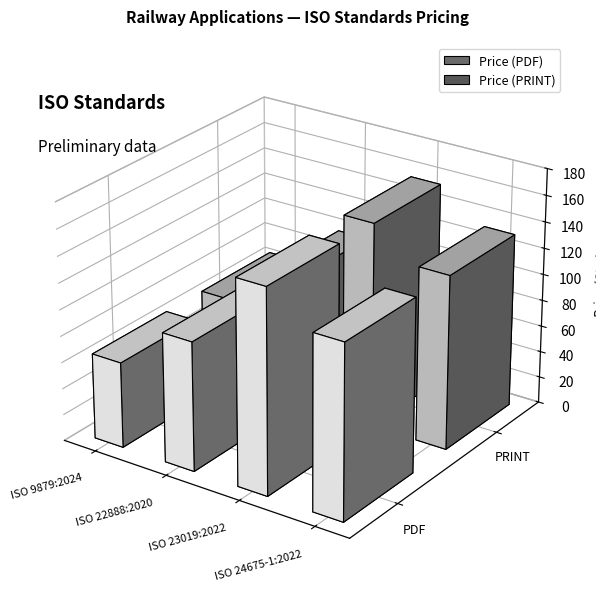

What is the minimum value shown in the chart?

65